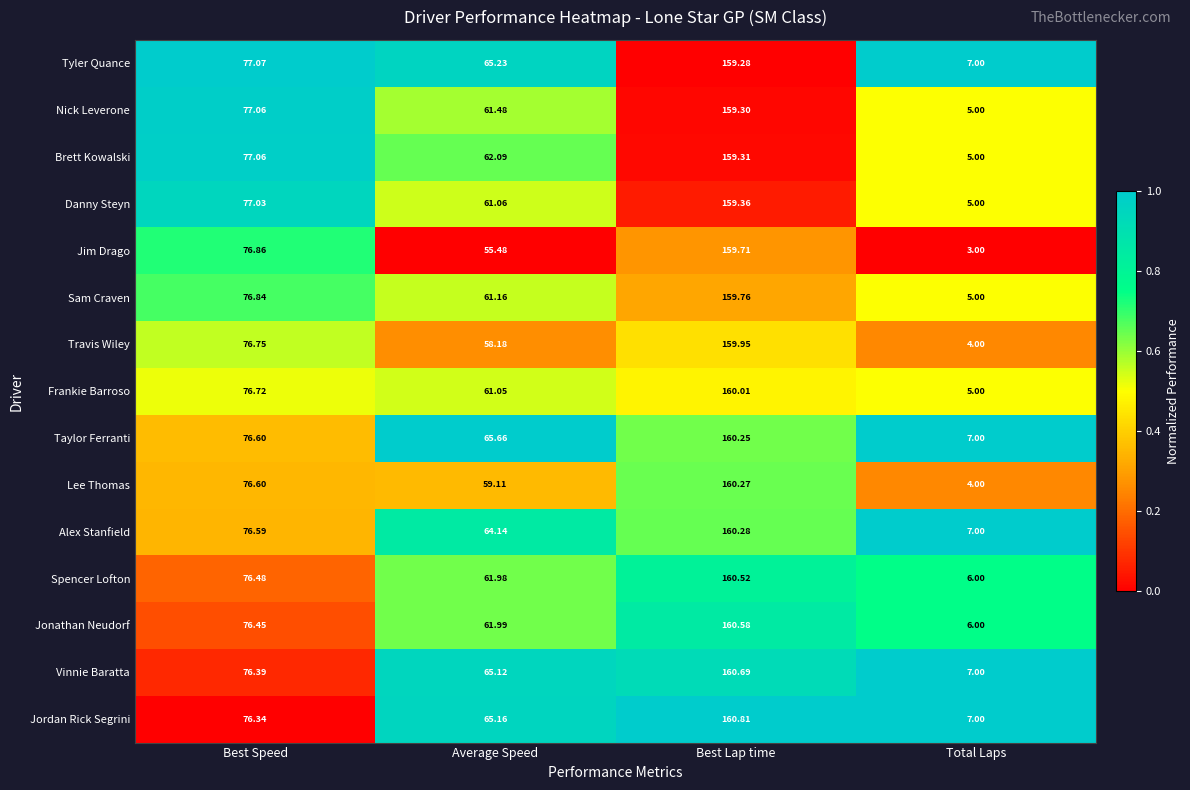

List the labels in order of Frankie Barroso value, smallest first.

Total Laps, Average Speed, Best Speed, Best Lap time